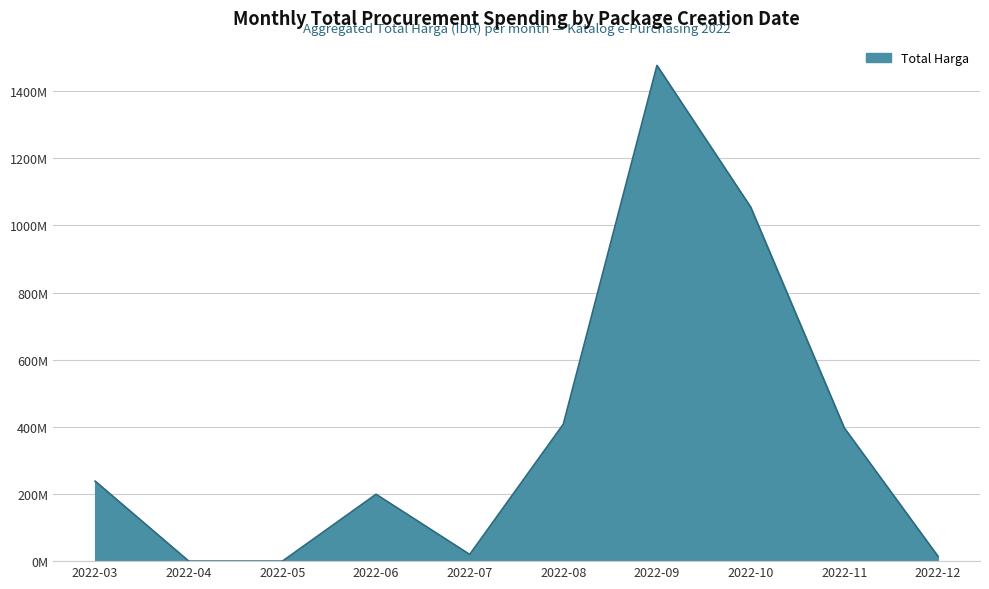

What is the average value?

380766040